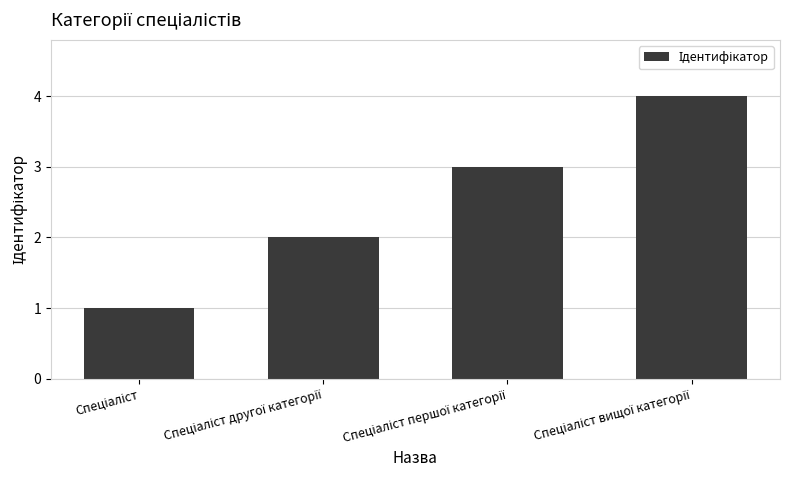

What is the sum of all values?

10